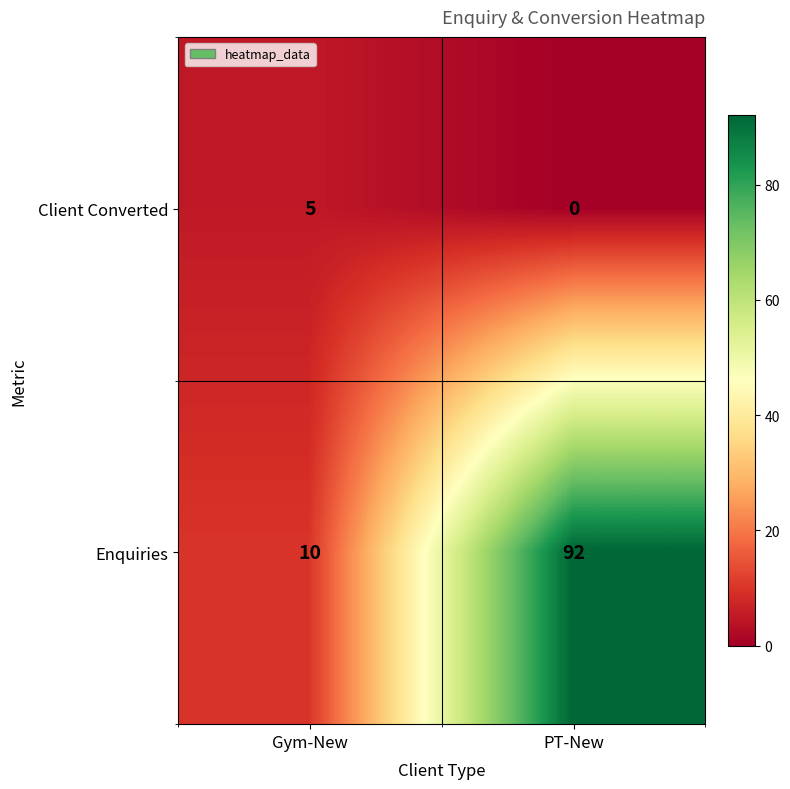

What is the sum of all Client Converted values?

5